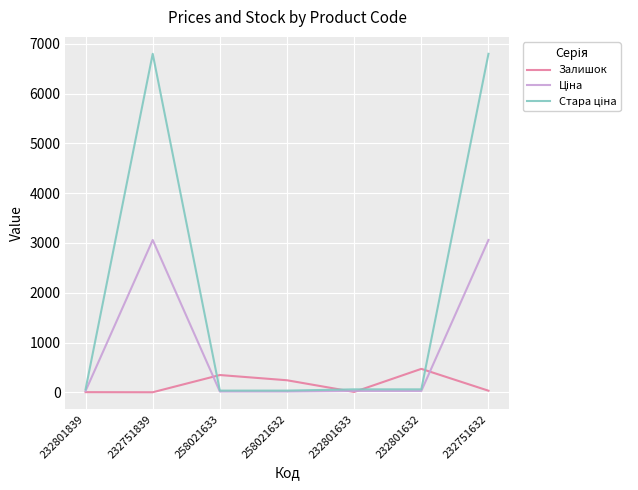

The value of Залишок at 232801632 is 471.0. True or false?

True